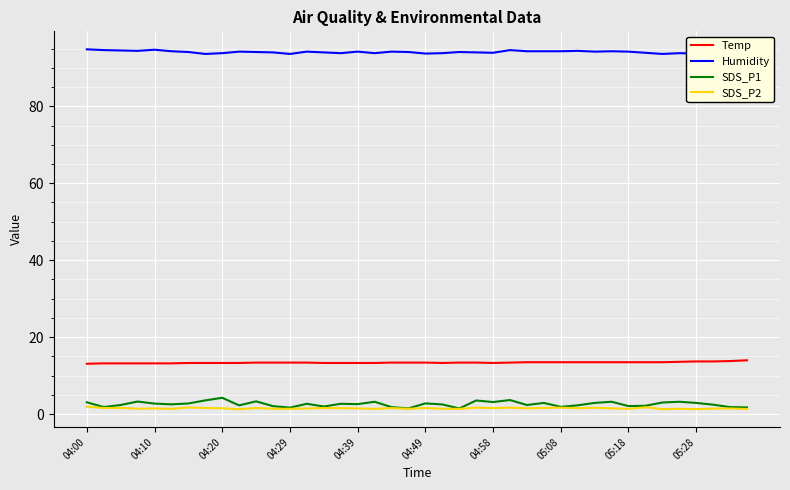

What value does the SDS_P2 series have at 04:29?

1.4